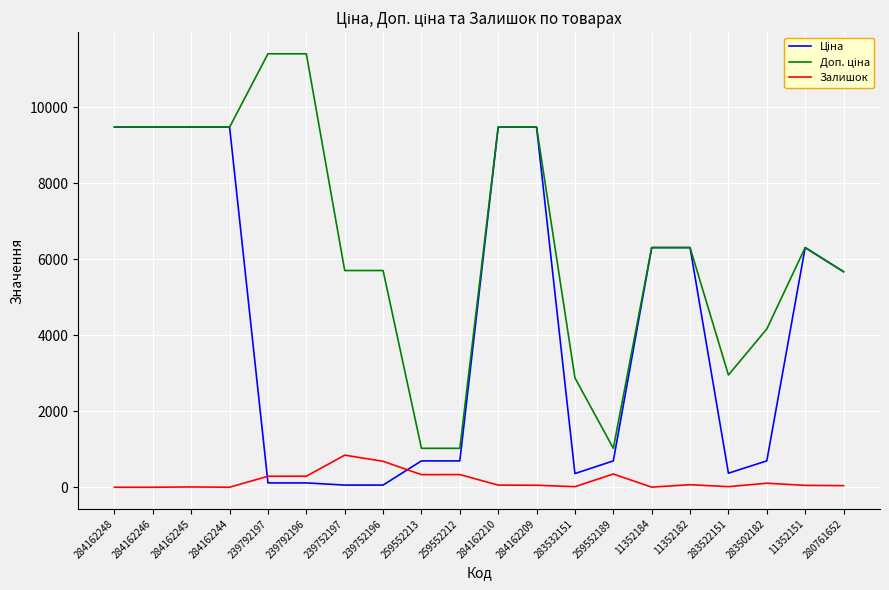

What is the spread (max minus min) of values at 284162244?

9480.1